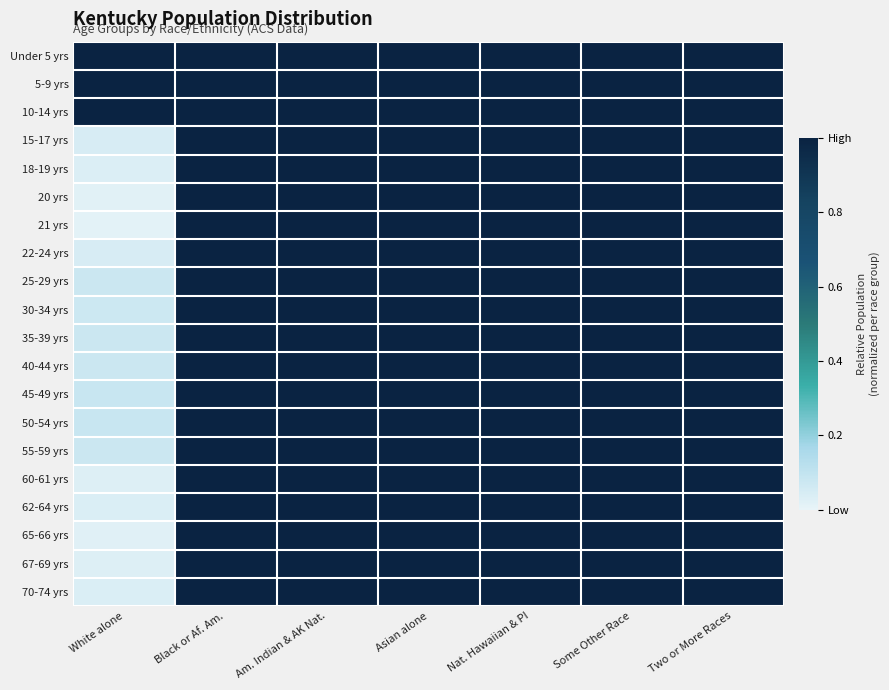

At which category does the chart reach its minimum across all series?

White alone